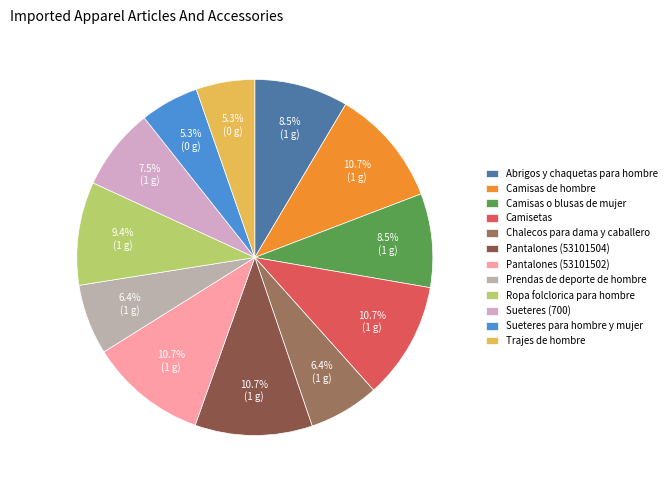

To the nearest percent, what percentage of the pie is Sueteres para hombre y mujer?

5%